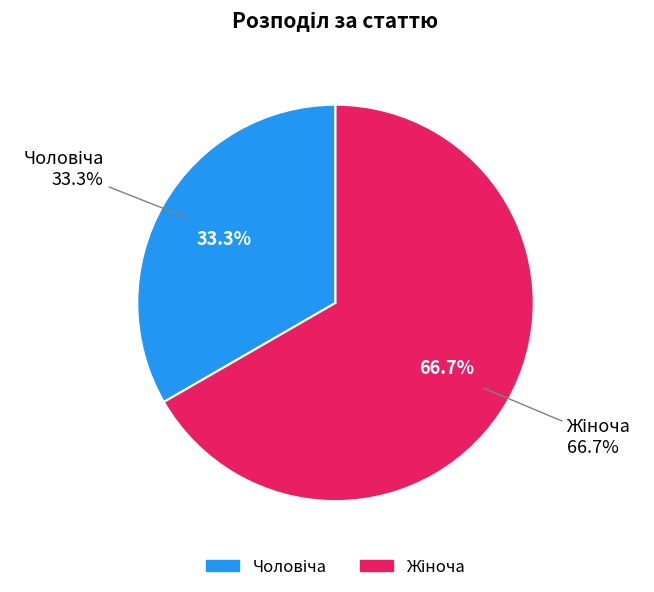

What is the ratio of the value at Чоловіча to the value at Жіноча?

0.5